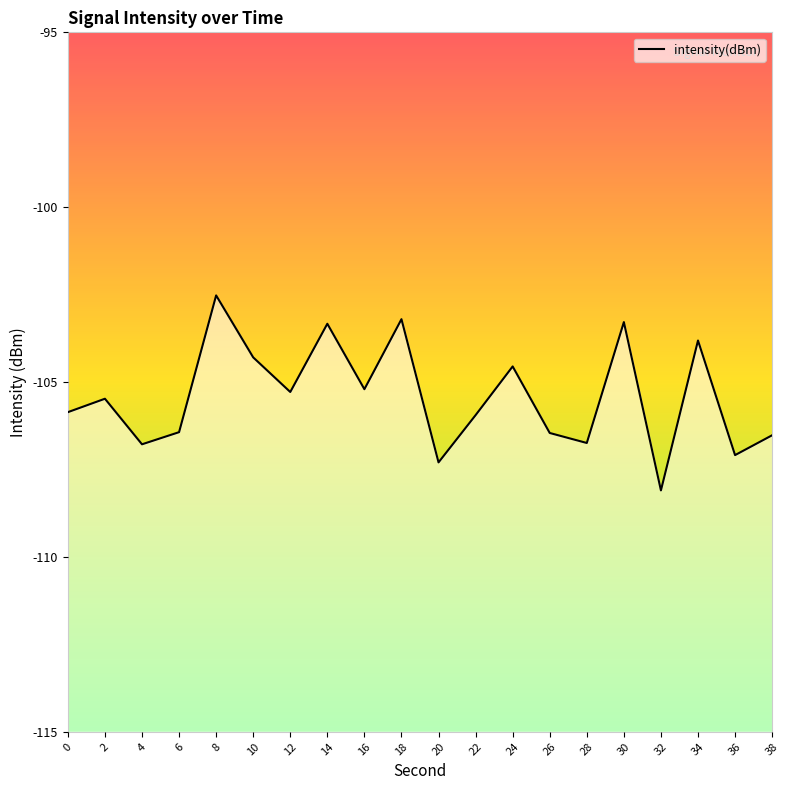

Where is the data nearest to the value -105?

16